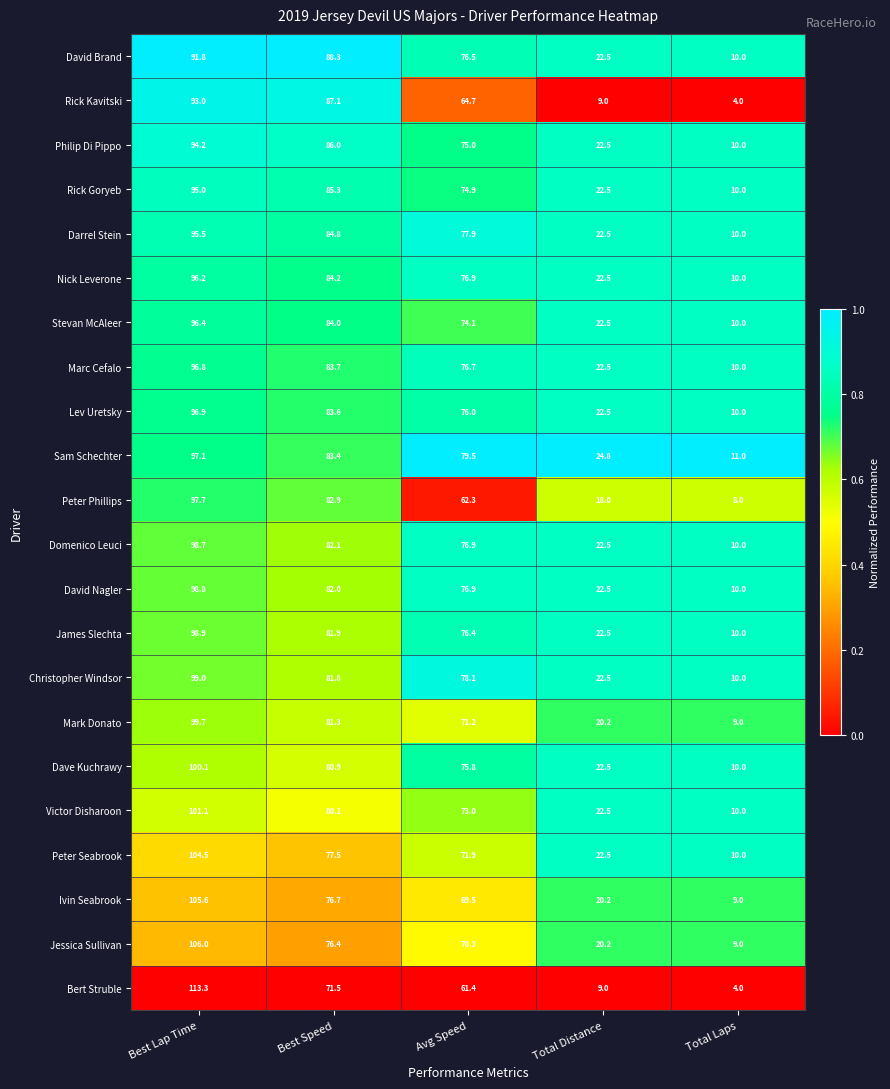

Where does the Nick Leverone series first go above 76?

Best Lap Time